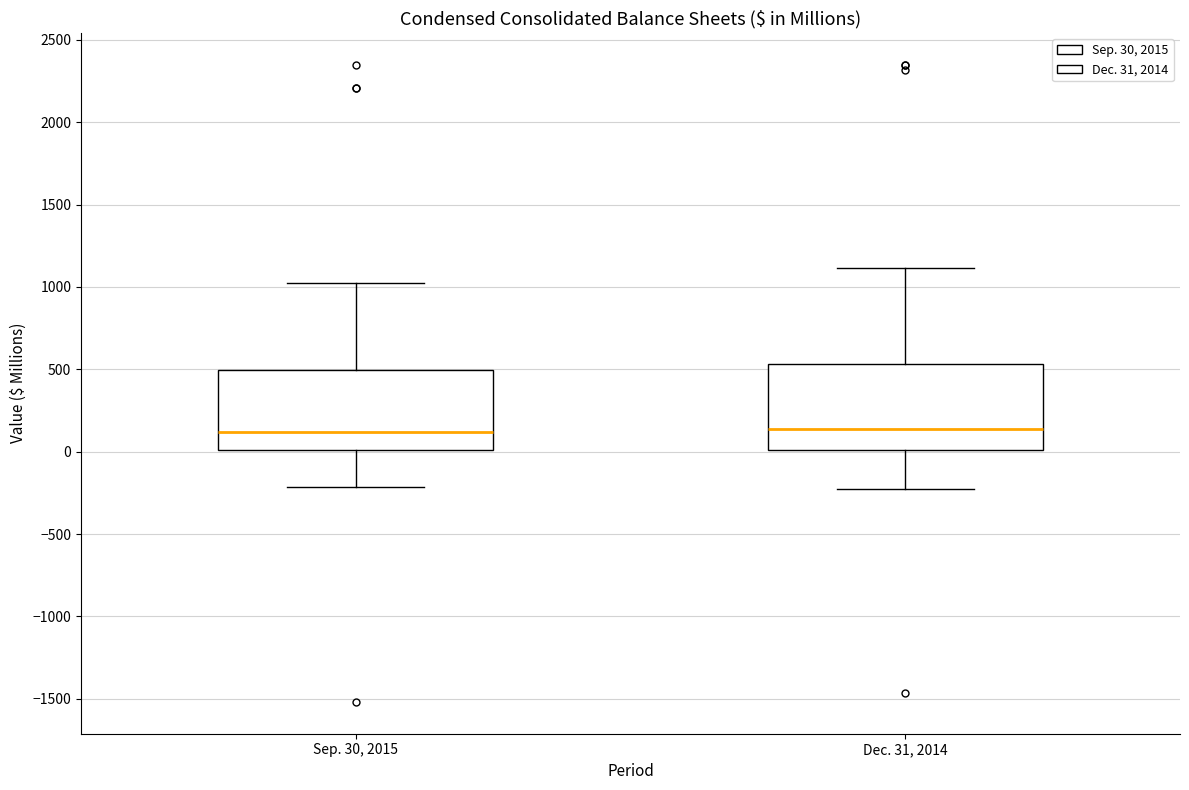

Reading left to right, transcribe this box plot: for each box, give where its median line is, the range the box spans, and where its two whiskers end, as read against the y-axis. The values are not printed on the chart, so give them approximately, as read against the axis.

Sep. 30, 2015: median 100, box 0 to 500, whiskers -200 to 1000
Dec. 31, 2014: median 150, box 0 to 550, whiskers -200 to 1100